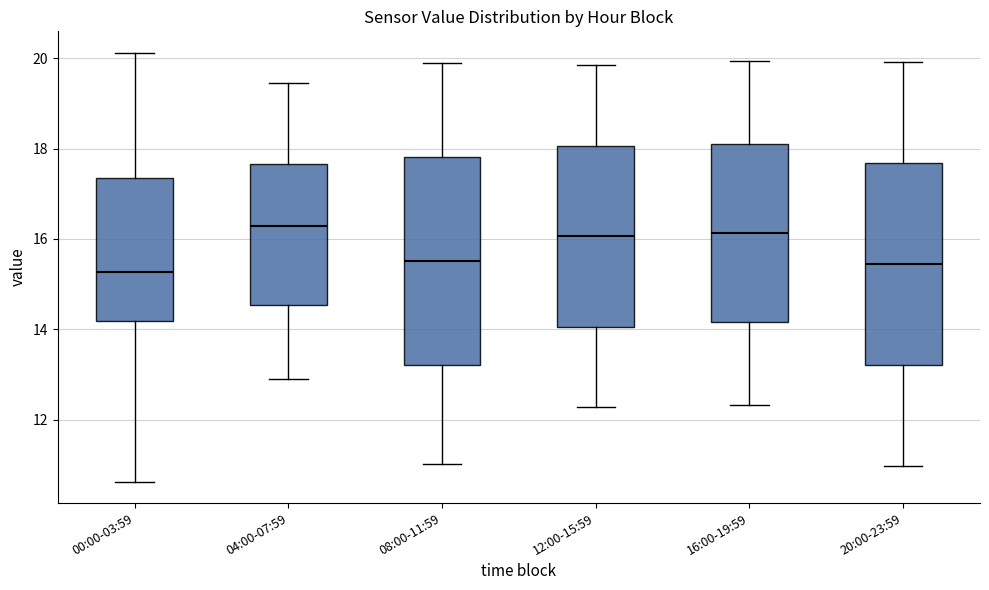

Reading left to right, read every box against the y-axis: the position of its median line, the range the box covers, and the ends of its whiskers. The values are not printed on the chart, so give them approximately, as read against the axis.

00:00-03:59: median 15.2, box 14.2 to 17.4, whiskers 10.6 to 20.2
04:00-07:59: median 16.2, box 14.6 to 17.6, whiskers 13.0 to 19.4
08:00-11:59: median 15.6, box 13.2 to 17.8, whiskers 11.0 to 20.0
12:00-15:59: median 16.0, box 14.0 to 18.0, whiskers 12.2 to 19.8
16:00-19:59: median 16.2, box 14.2 to 18.2, whiskers 12.4 to 20.0
20:00-23:59: median 15.4, box 13.2 to 17.6, whiskers 11.0 to 20.0